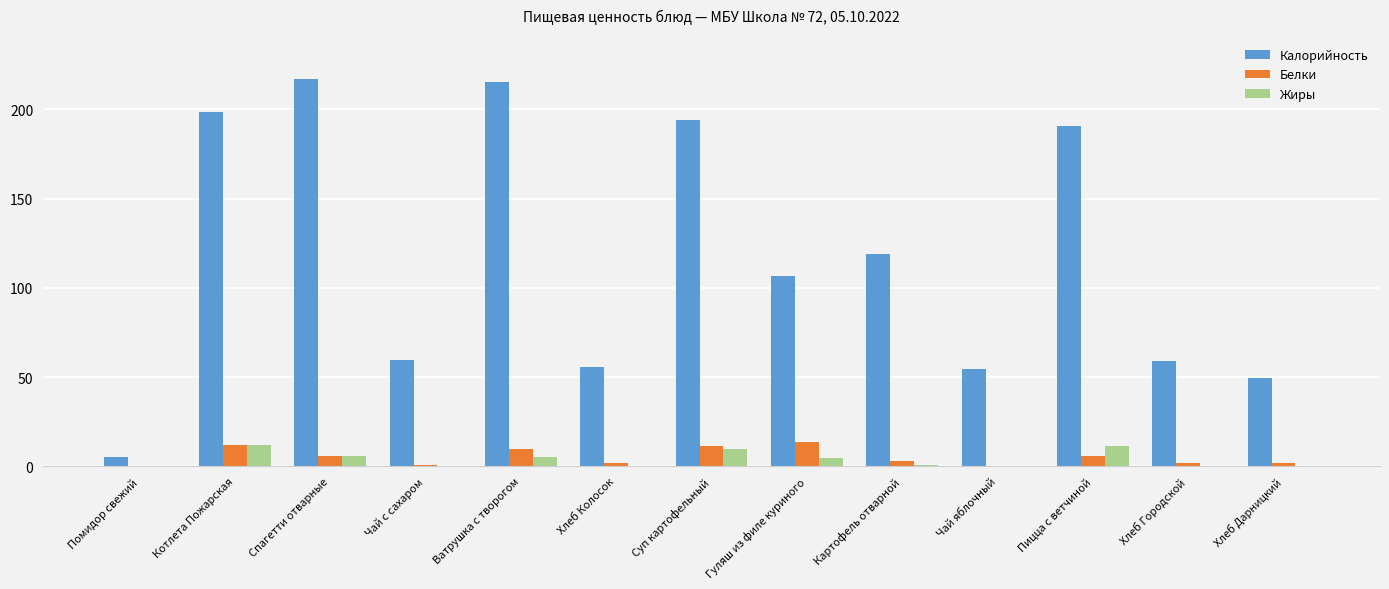

What are all the series names shown in the legend?

Калорийность, Белки, Жиры